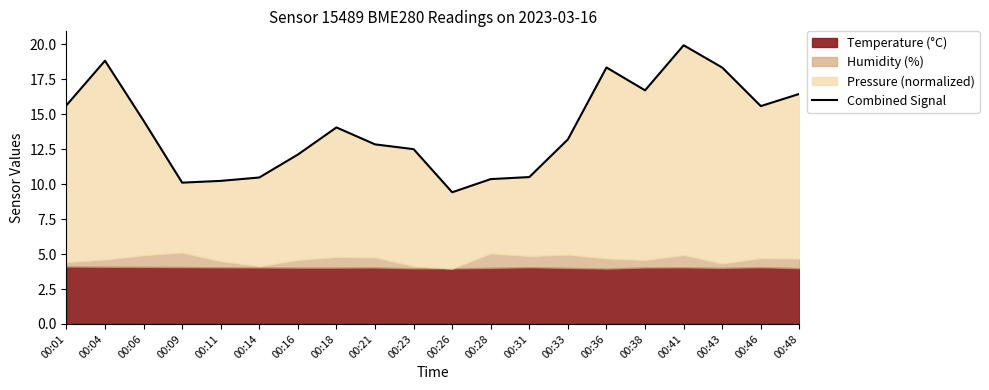

Which has a higher value, 00:31 or 00:28?

00:31